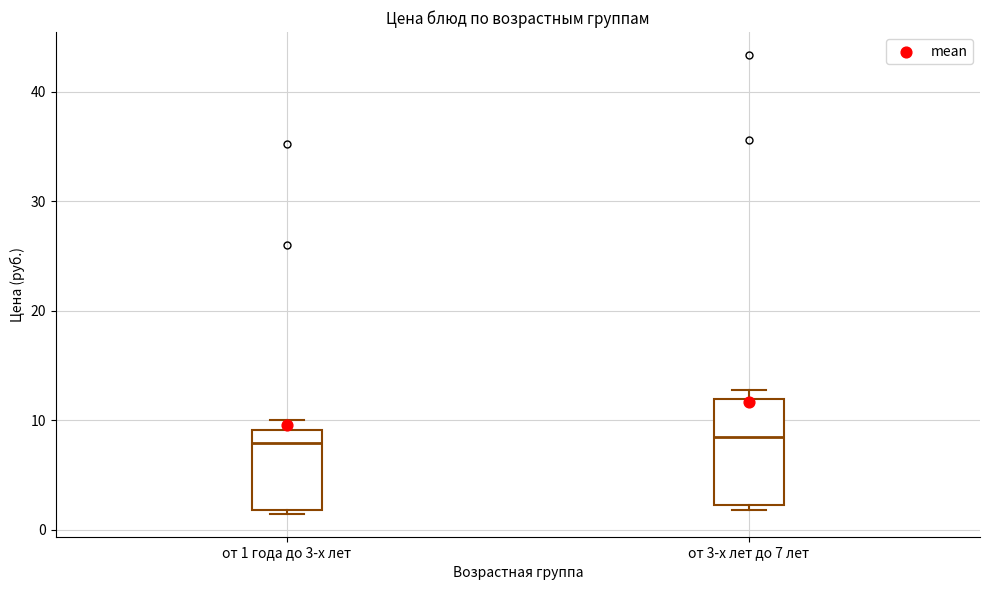

Where does the median line of the box for от 3-х лет до 7 лет sit on the y-axis? The values are not printed on the chart, so give them approximately, as read against the axis.

9